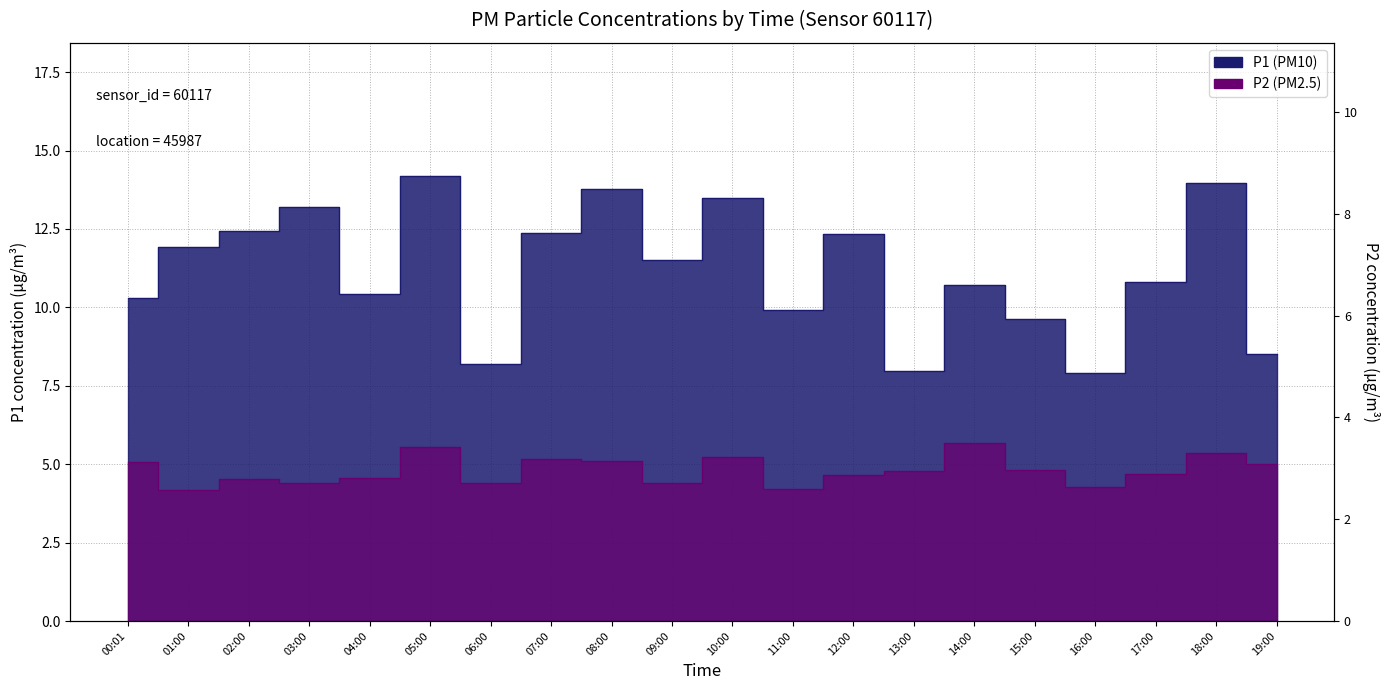

Between 14:00 and 15:00, which is larger?

14:00